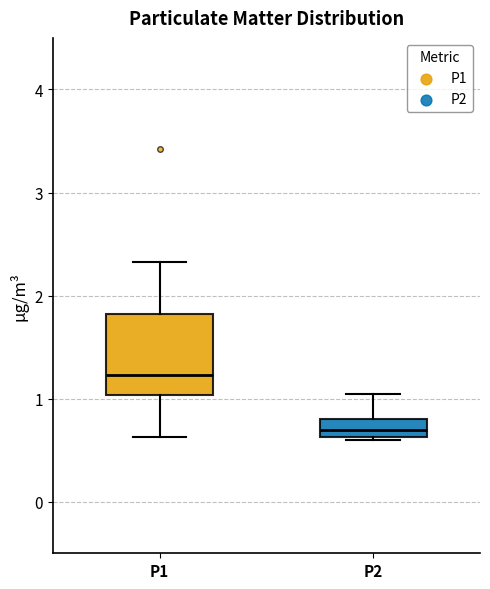

Reading left to right, read every box against the y-axis: the position of its median line, the range the box covers, and the ends of its whiskers. The values are not printed on the chart, so give them approximately, as read against the axis.

P1: median 1.2, box 1.0 to 1.8, whiskers 0.6 to 2.3
P2: median 0.7, box 0.6 to 0.8, whiskers 0.6 (just below the box's lower edge) to 1.1